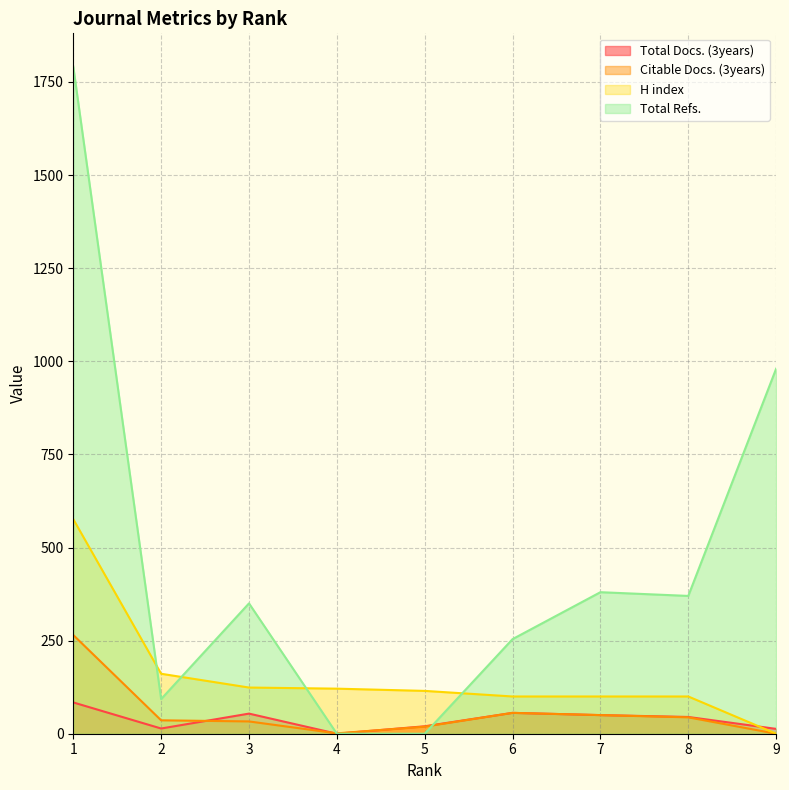

How many lines are shown in the chart?

4